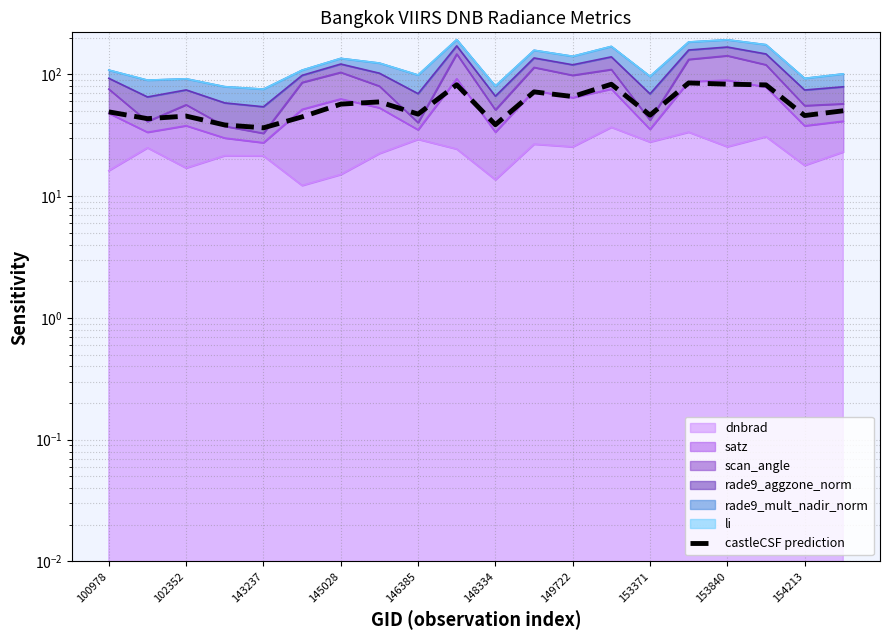

How many values exceed 50?

10